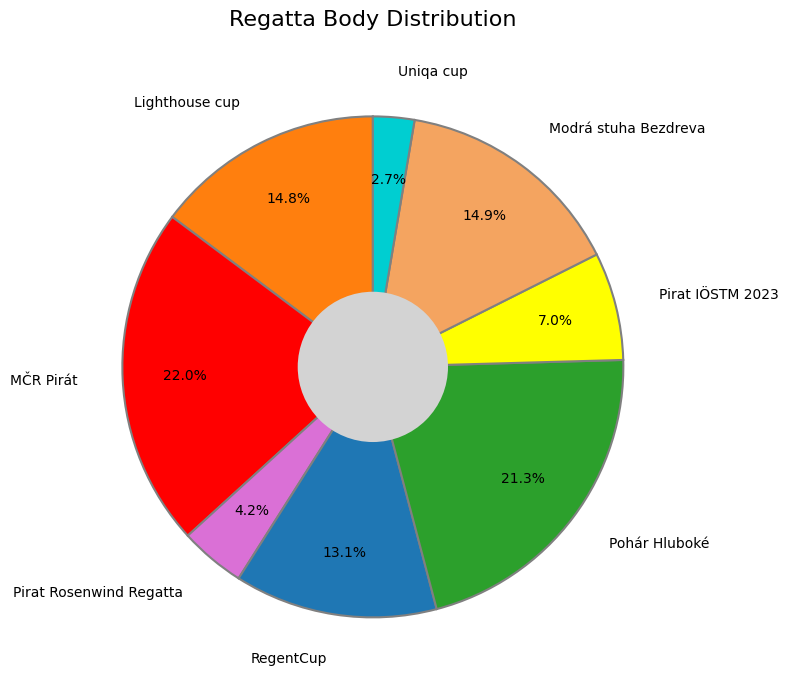

True or false: Pirat Rosenwind Regatta accounts for 4% of the total.

True